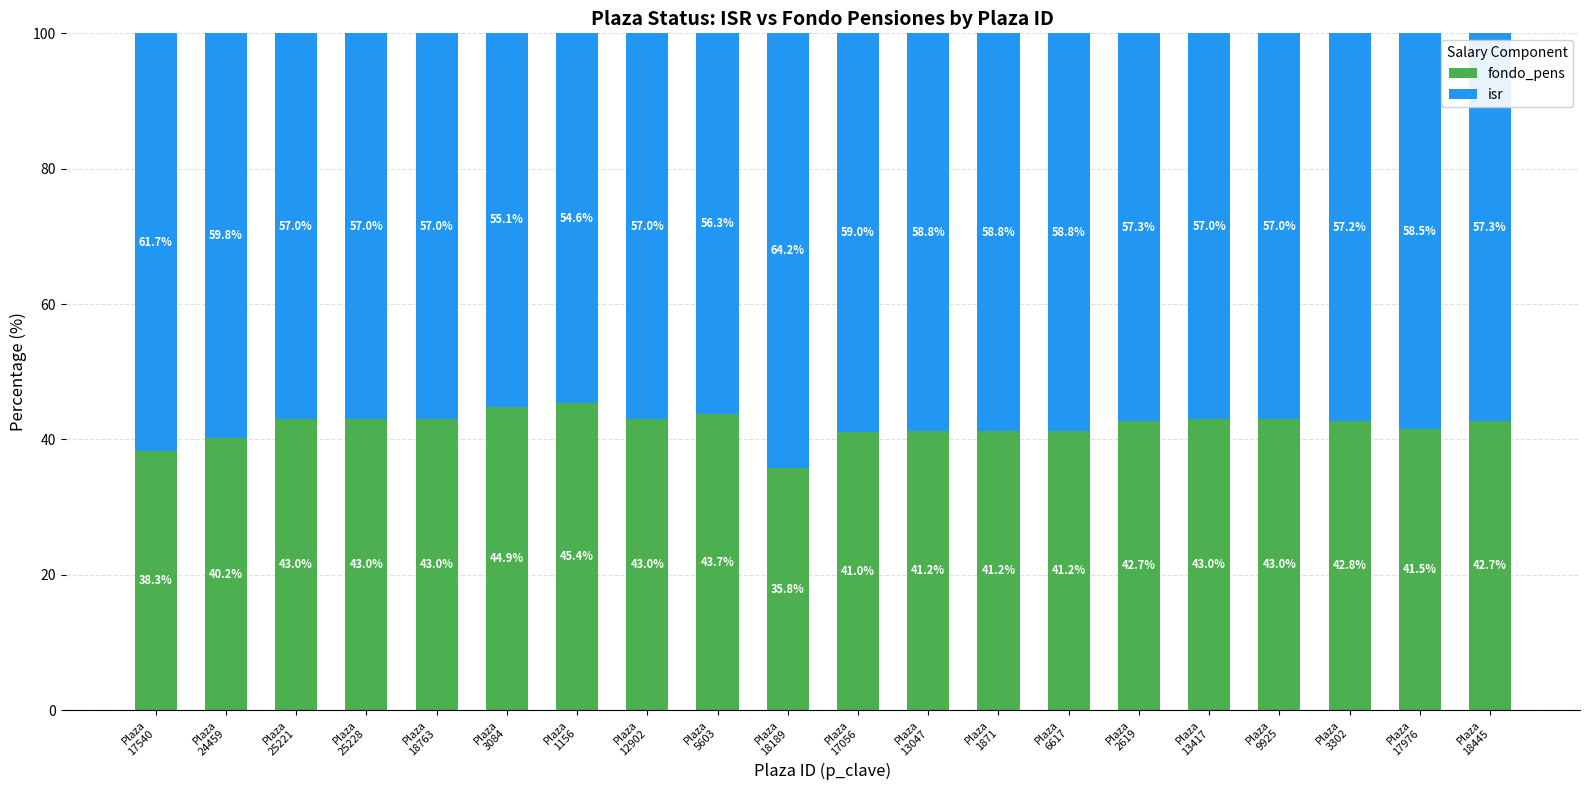

Reading left to right, what are the values for fondo_pens?

38.3	40.2	43.0	43.0	43.0	44.9	45.4	43.0	43.7	35.8	41.0	41.2	41.2	41.2	42.7	43.0	43.0	42.8	41.5	42.7